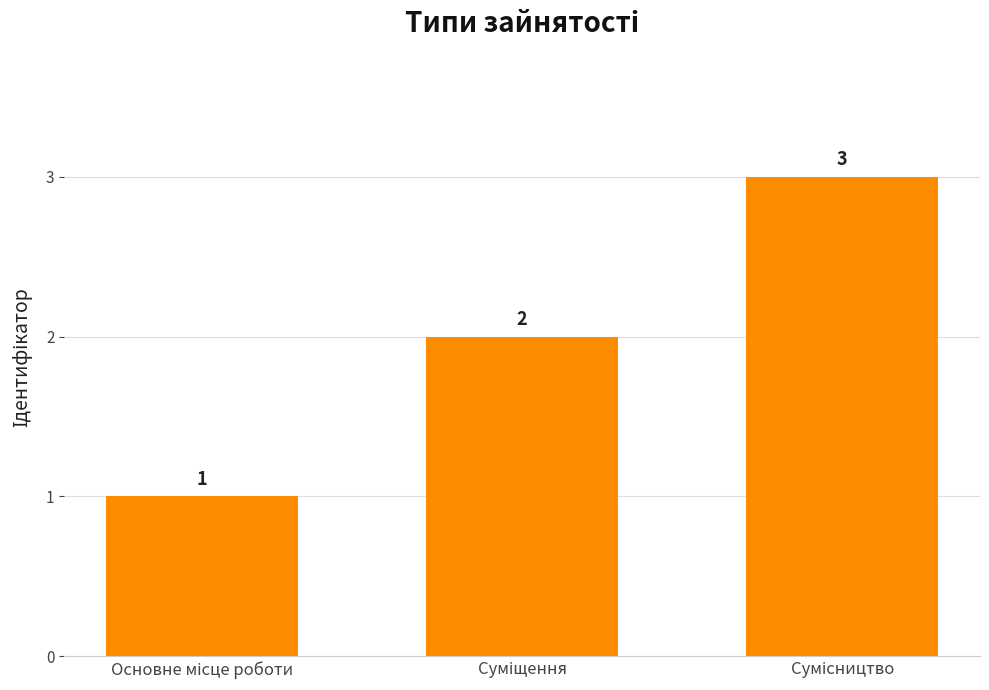

What is the value of the 3rd bar from the left?

3